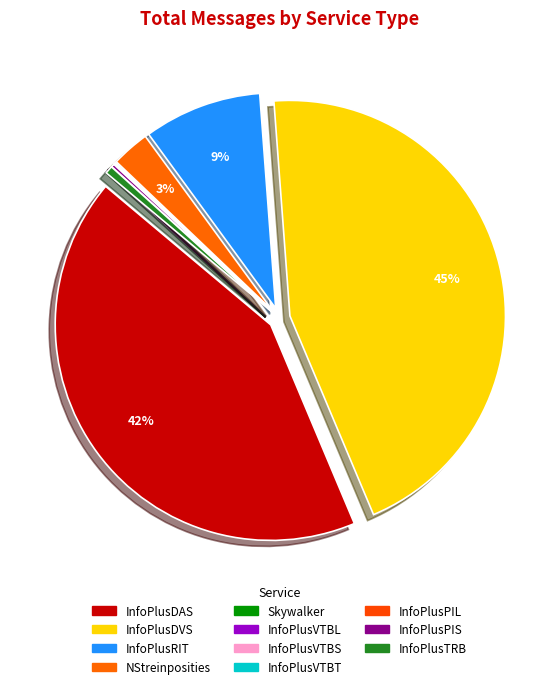

To the nearest percent, what portion does NStreinposities represent?

3%